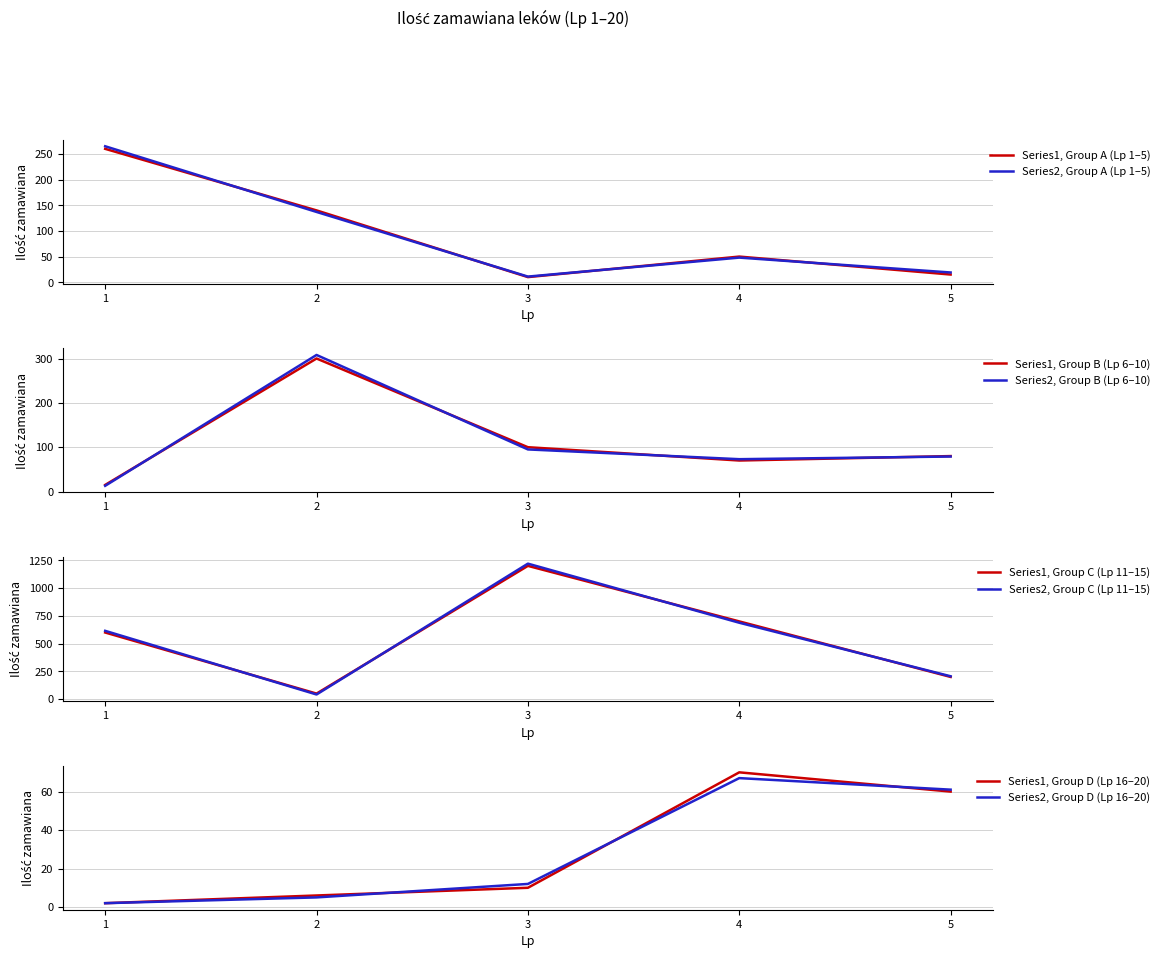

Reading left to right, list all the values displayed in this chart.

1=260	2=140	3=10	4=50	5=15	6=15	7=300	8=100	9=70	10=80	11=600	12=50	13=1200	14=700	15=200	16=2	17=6	18=10	19=70	20=60